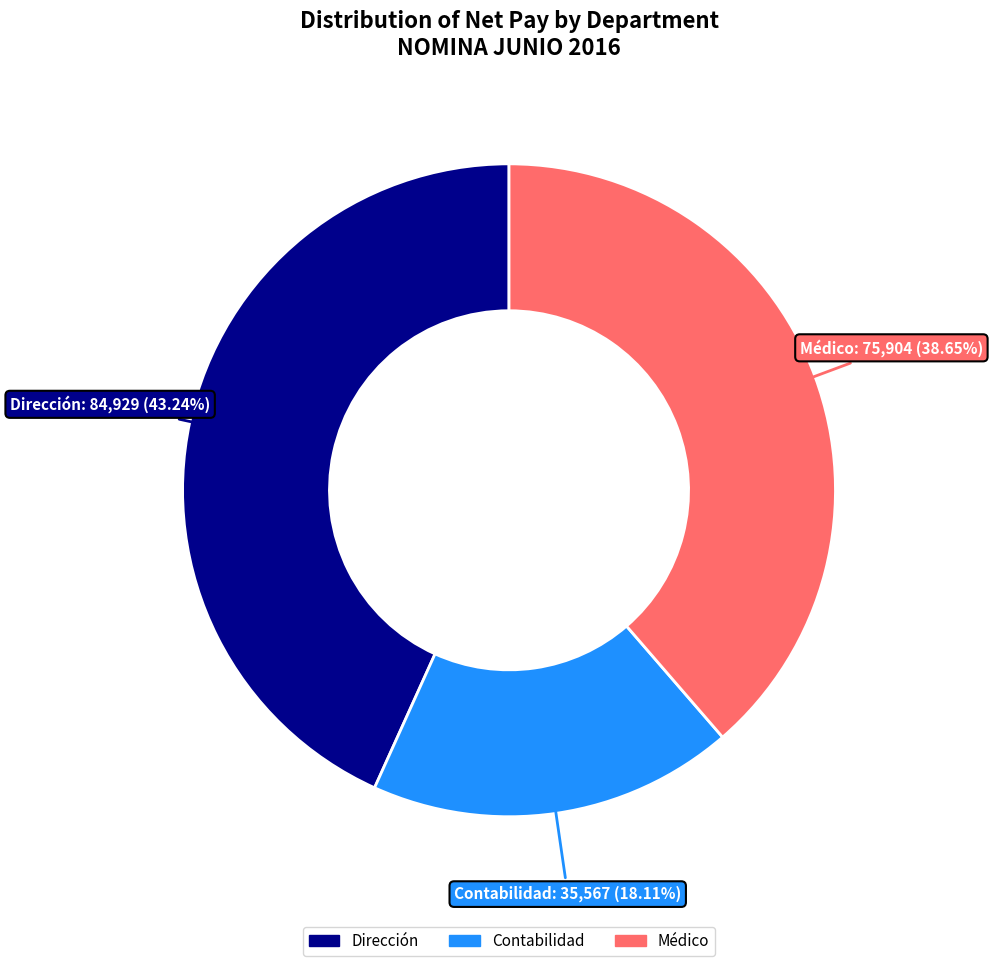

True or false: Dirección accounts for 79% of the total.

False